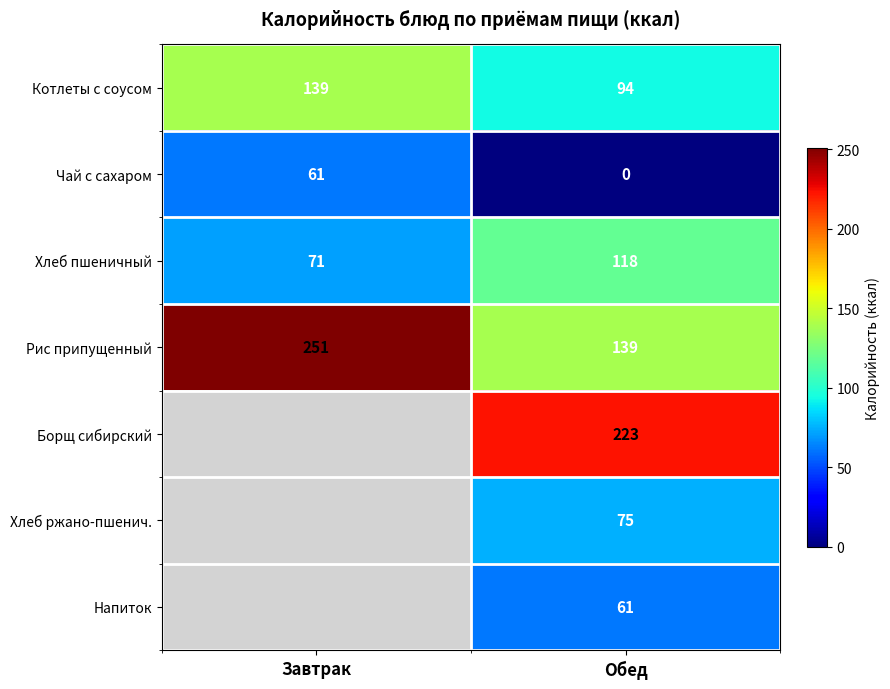

Is the value of Борщ сибирский at Обед greater than the value of Чай с сахаром at Обед?

Yes